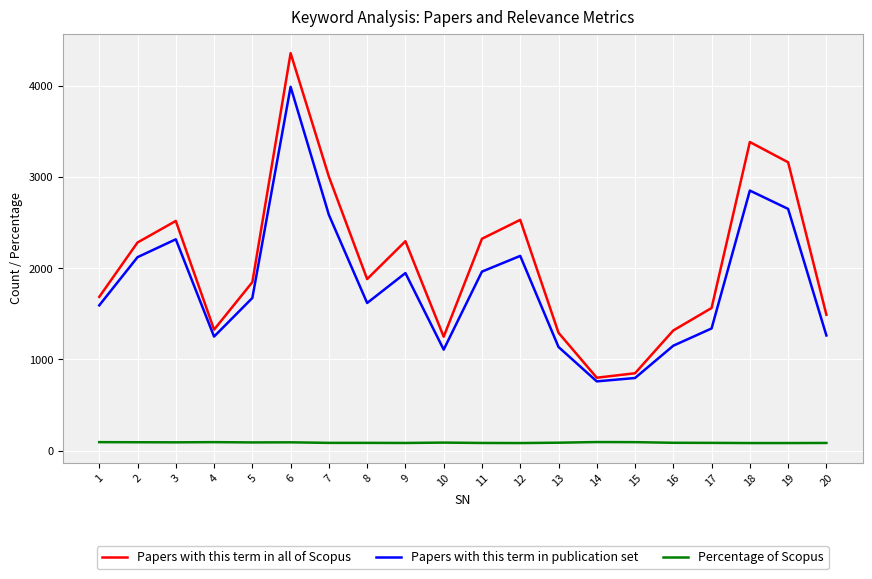

True or false: Percentage of Scopus and Papers with this term in publication set intersect in this chart.

False